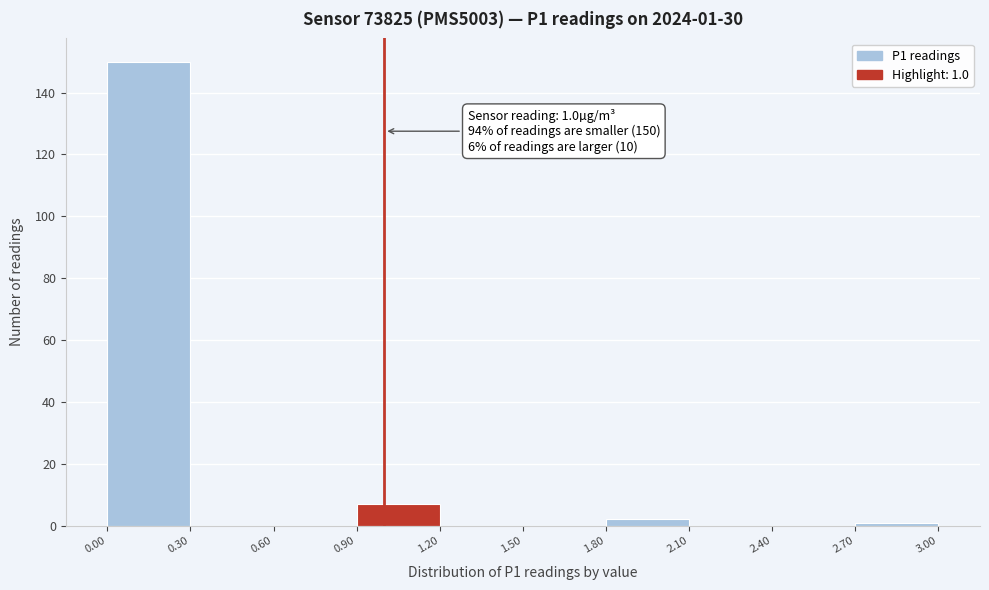

Over which range of the x-axis is the bar tallest?

0.00 to 0.30